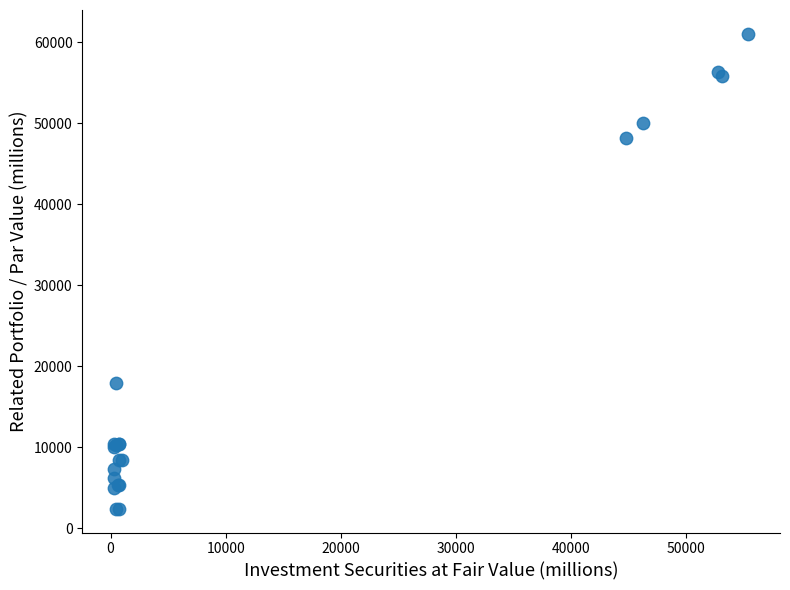

What Y value in the scatter plot is closest to 31705?

17851